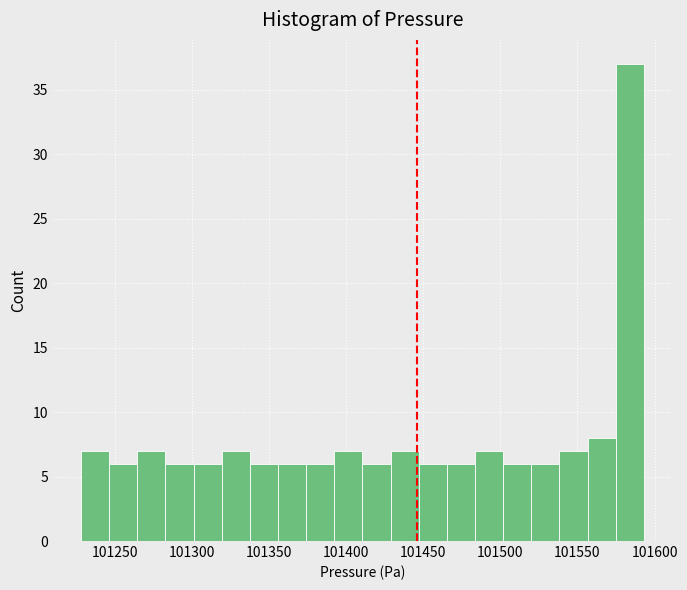

Around what value on the x-axis is the tallest bar? Give the approximate position of its centre, as read against the axis.

101585